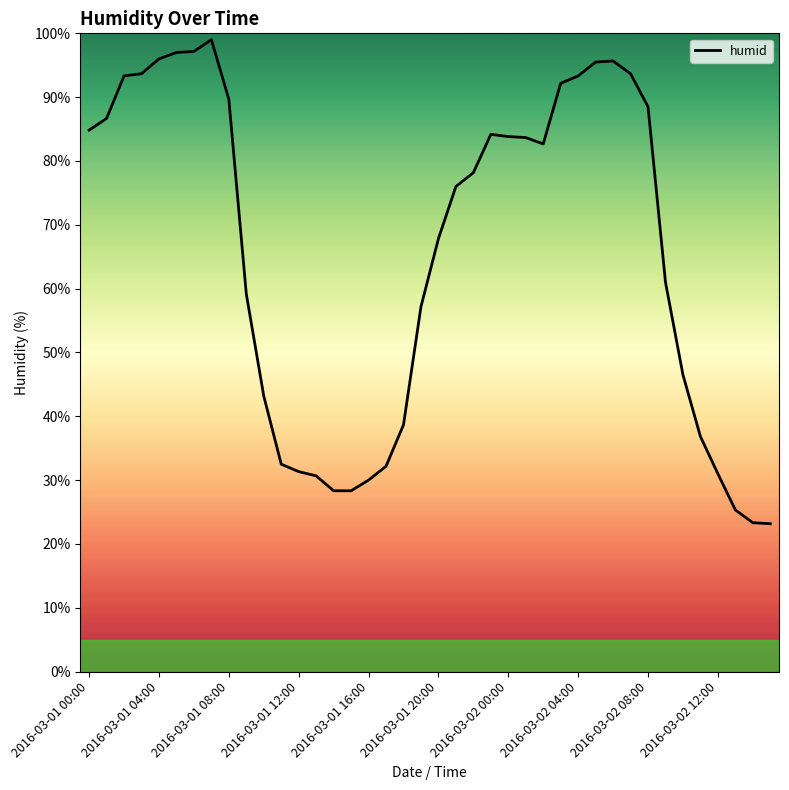

What is the greatest value displayed?

99.0